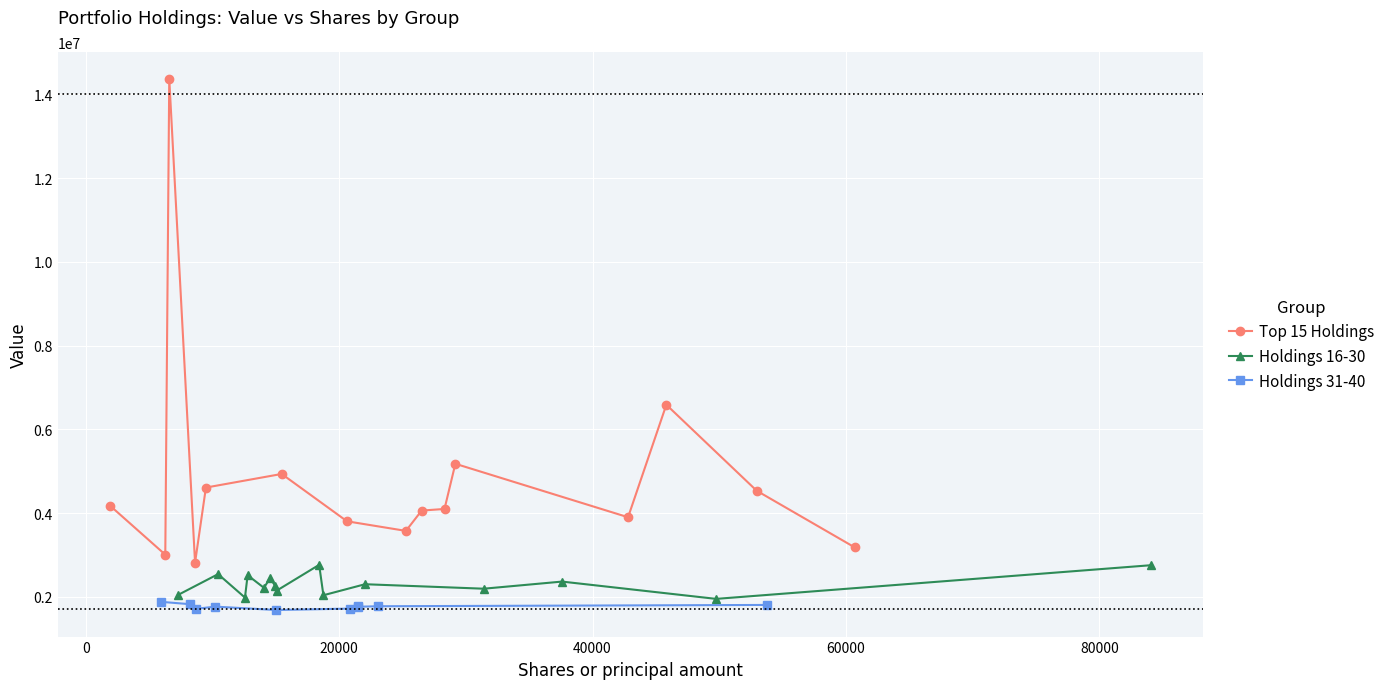

What is the minimum value for Top 15 Holdings?

2816000